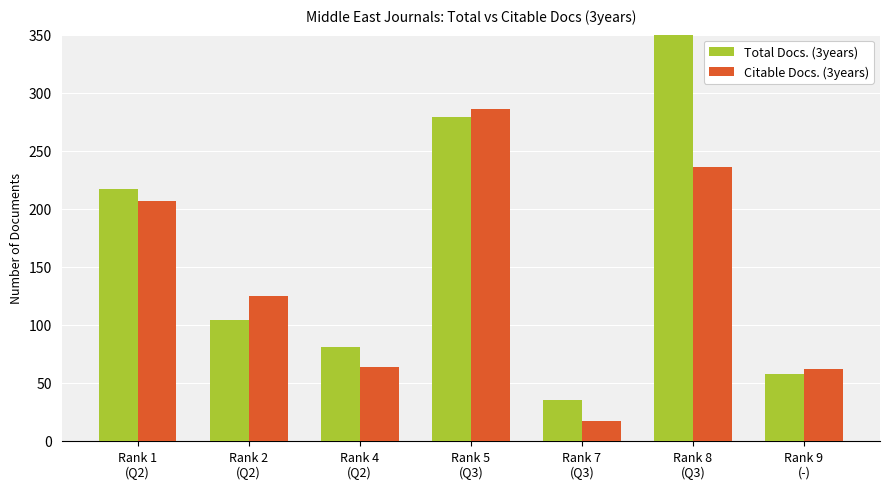

The Citable Docs. (3years) series shows 331 at Rank 8
(Q3). True or false?

False